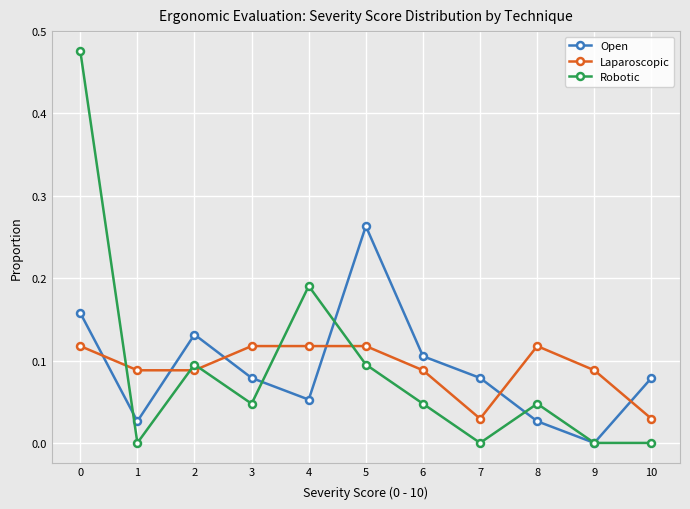

After their last crossing, which series has the higher values: Robotic or Laparoscopic?

Laparoscopic